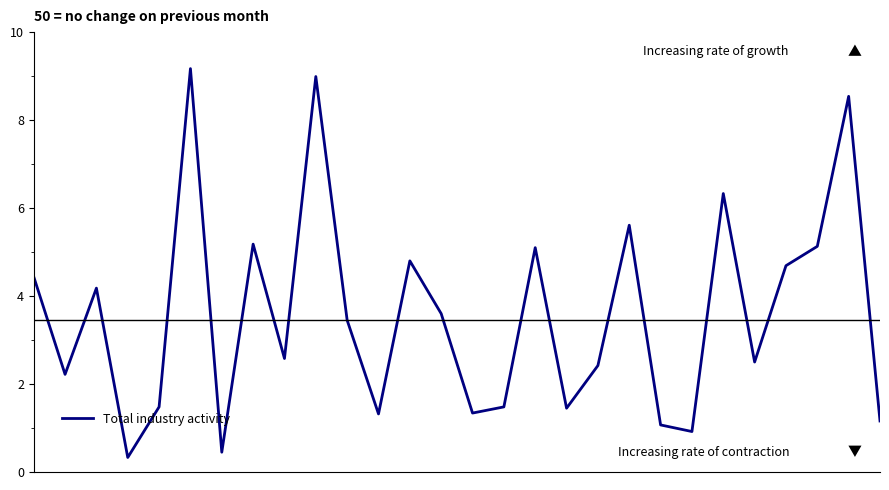

What is the greatest value displayed?

9.2